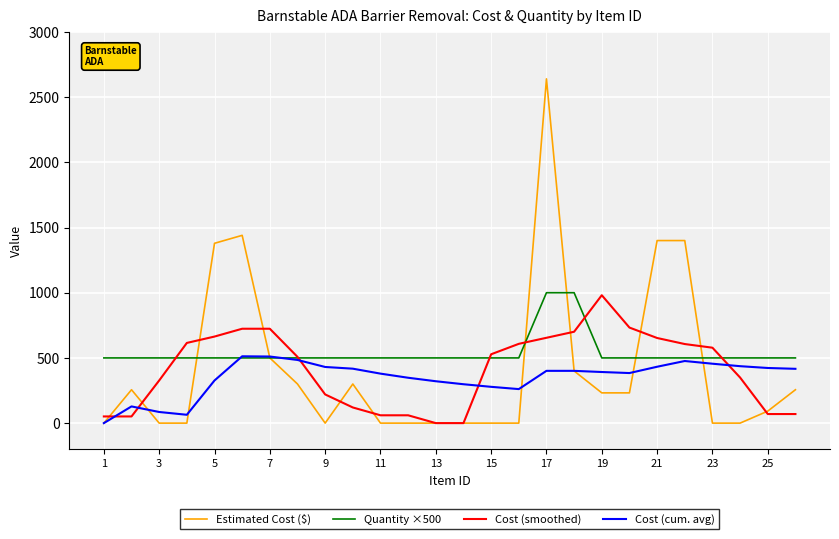

Which series has the widest spread of values?

Estimated Cost ($)